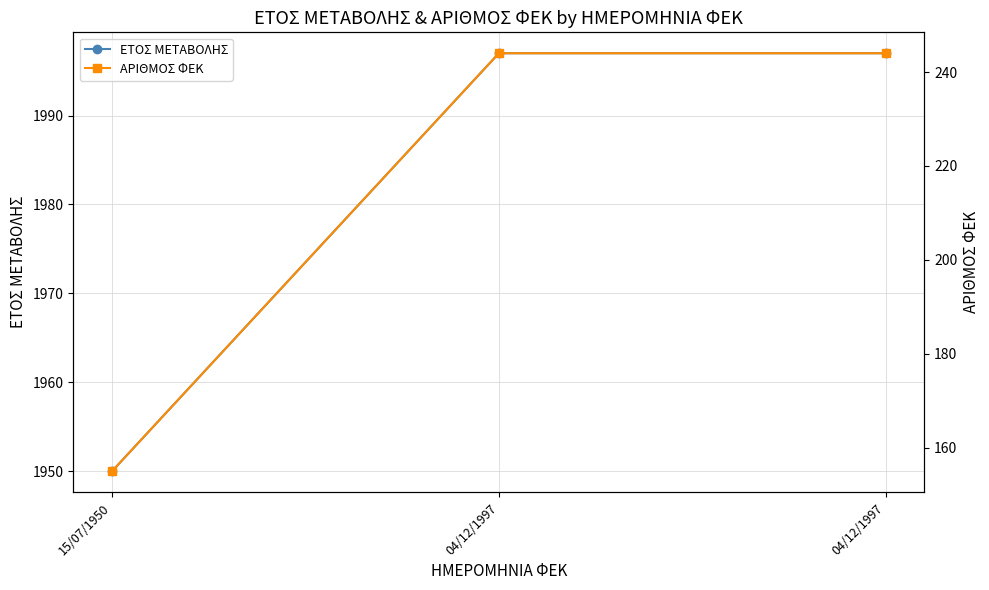

Where is ΑΡΙΘΜΟΣ ΦΕΚ nearest to the value 199?

15/07/1950